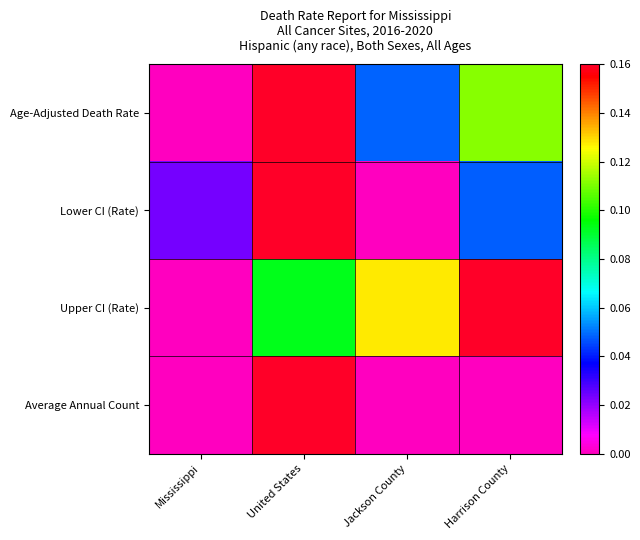

List the series in order of their overall mean, highest first.

Upper CI (Rate), Age-Adjusted Death Rate, Lower CI (Rate), Average Annual Count